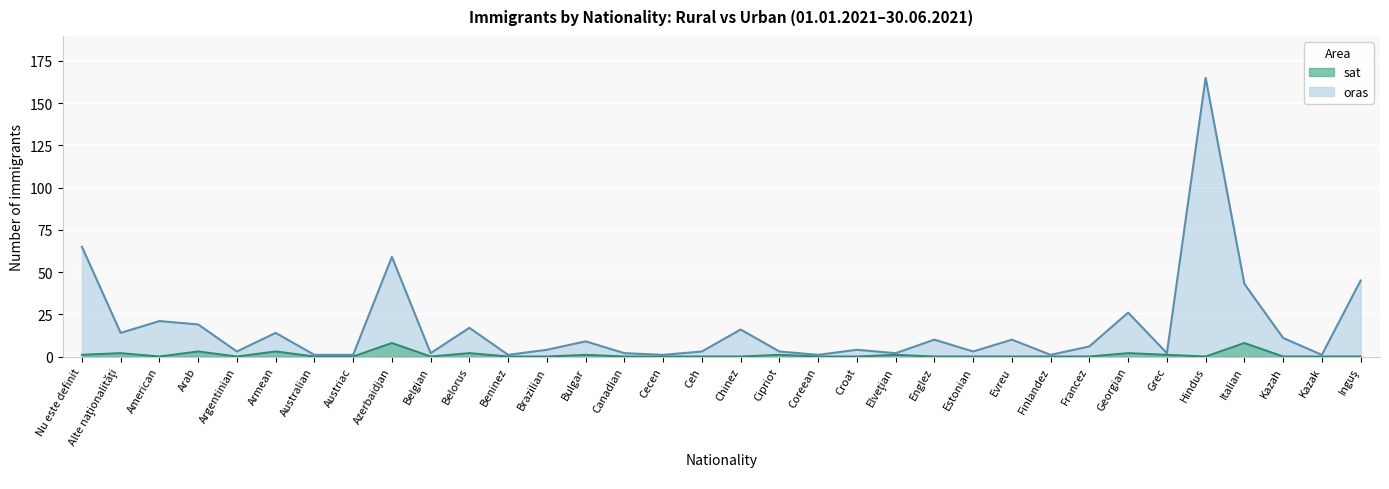

Which series changed the most between Finlandez and Grec?

sat